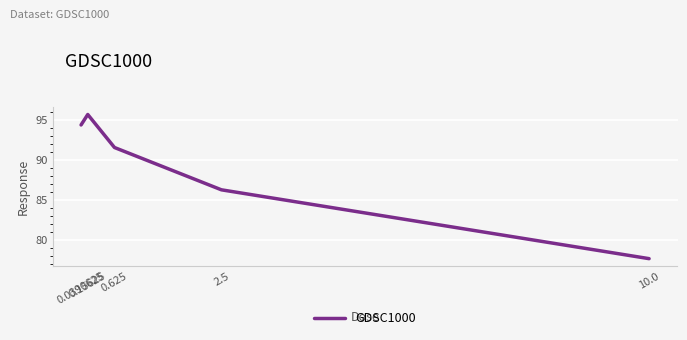

List the labels in order of value, largest first.

0.15625, 0.0390625, 0.625, 2.5, 10.0